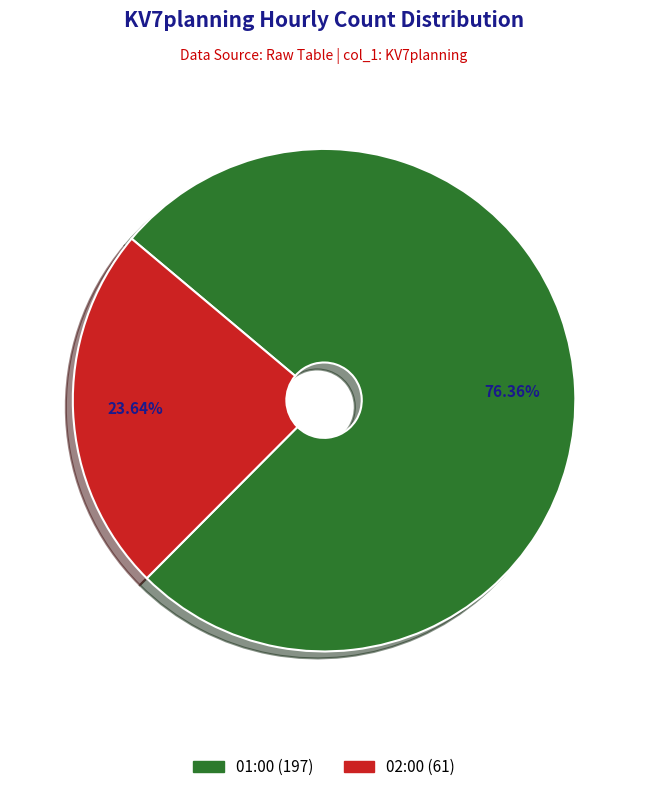

Is the sum of 02:00 and 01:00 greater than half?

Yes